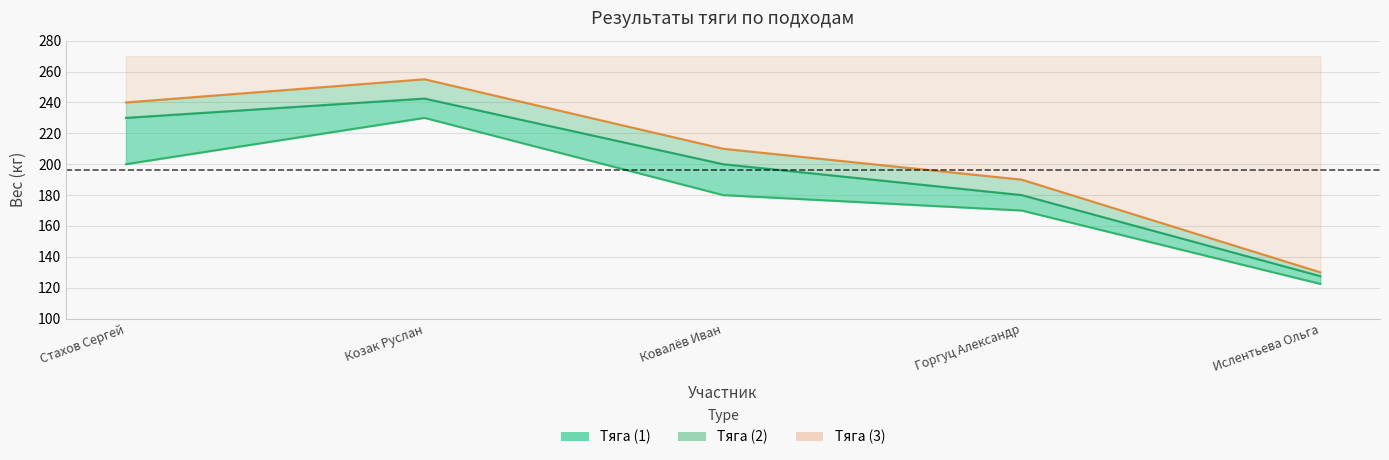

The value of Тяга (1) at Ковалёв Иван is 292.9. True or false?

False